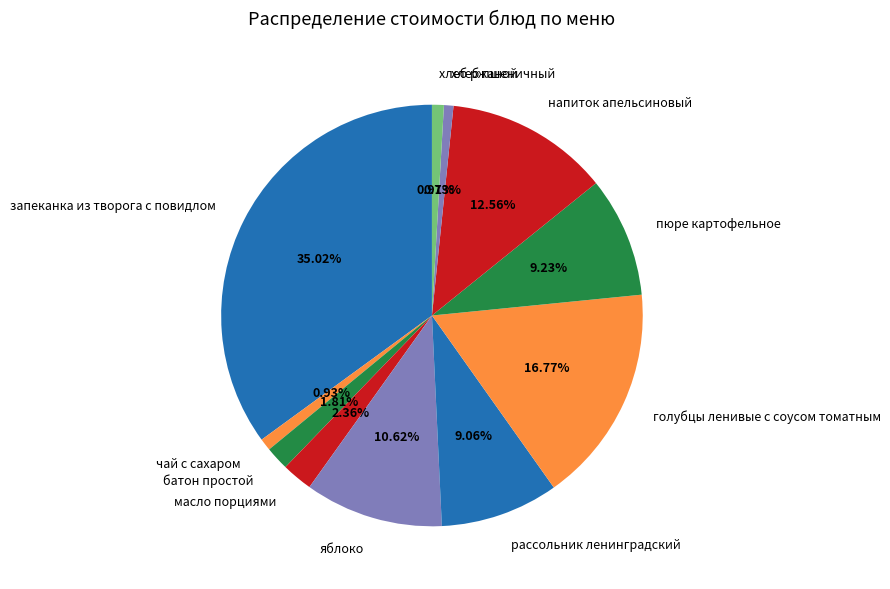

Which has a higher value, хлеб ржаной or батон простой?

батон простой